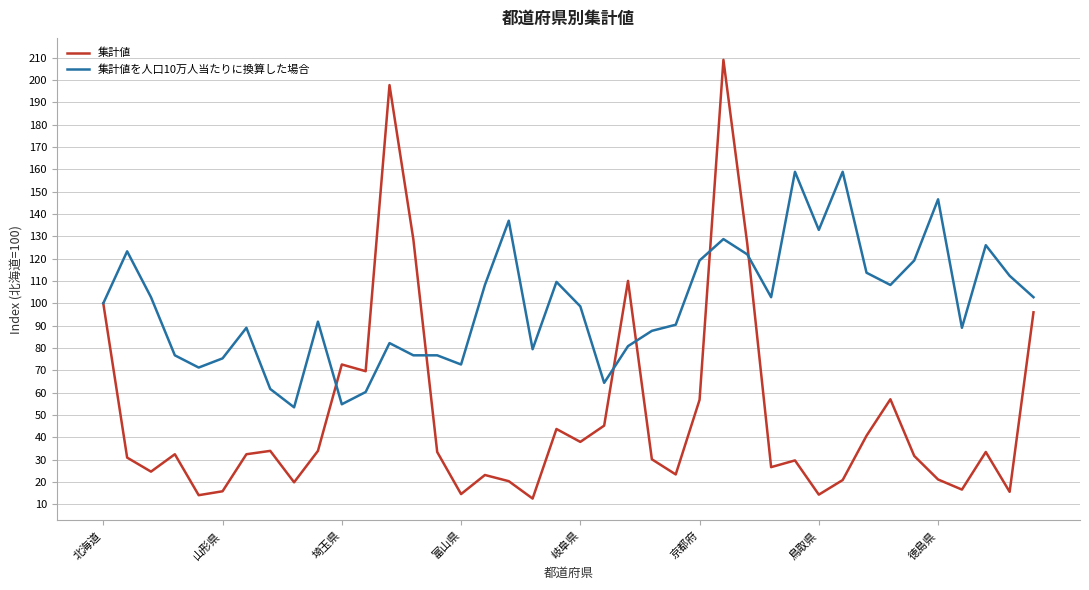

True or false: 集計値を人口10万人当たりに換算した場合 and 集計値 cross at least once.

True